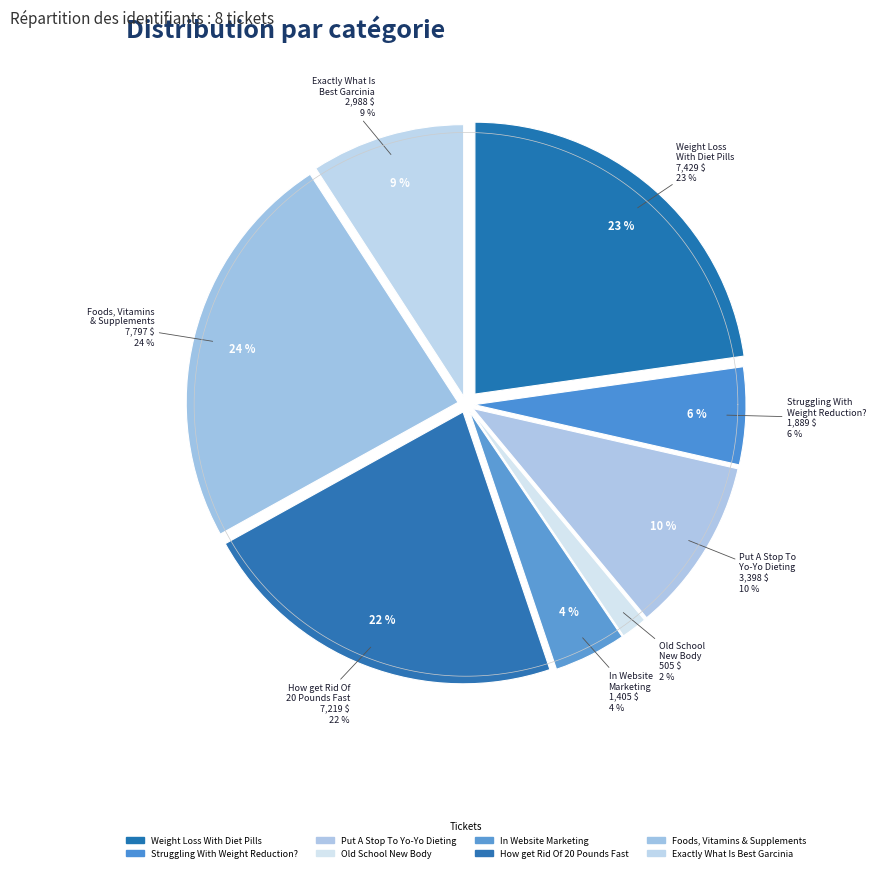

Which category has the smallest portion of the pie?

Old School New Body